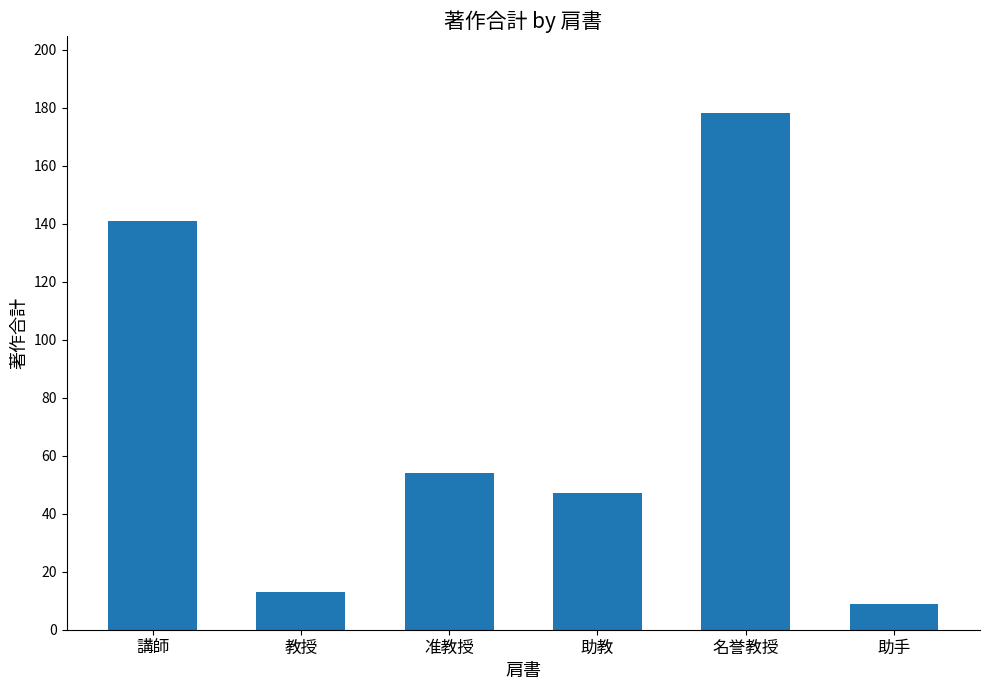

Where does the data first go above 54?

講師